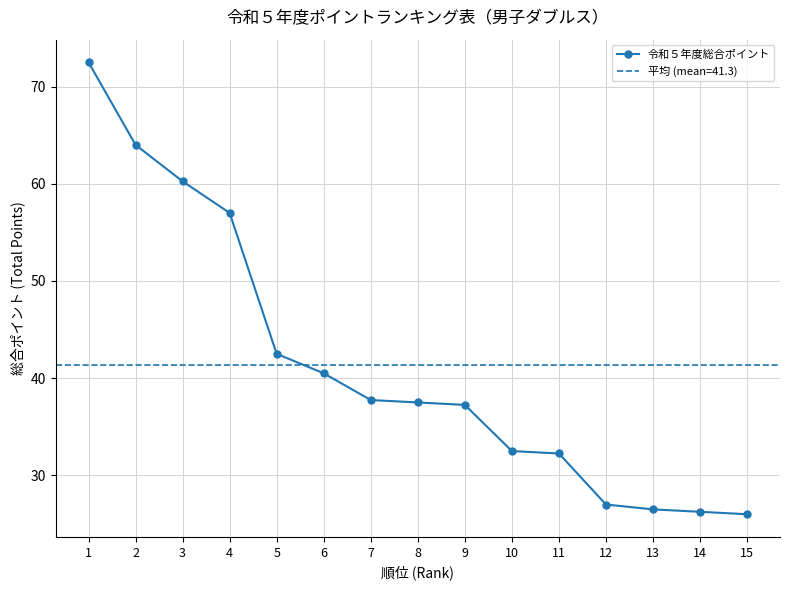

What is the difference between the maximum and second lowest values?

46.2